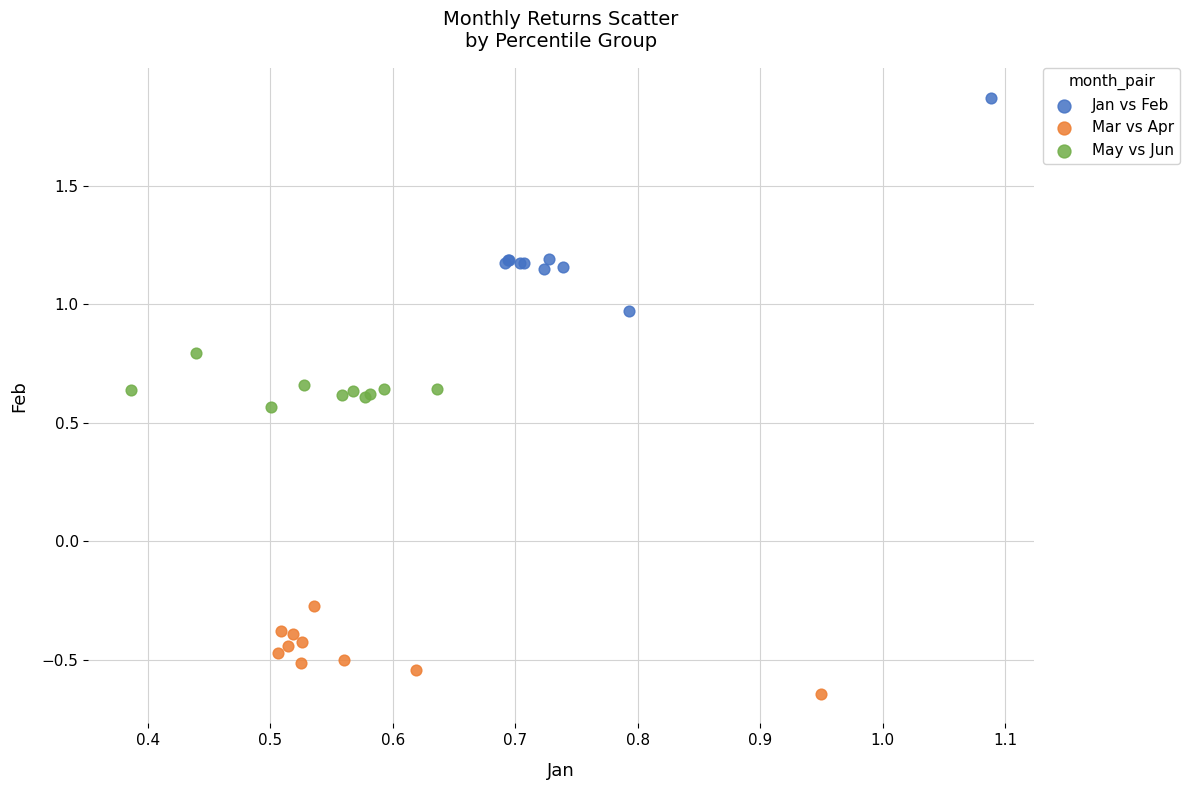

Which series has the largest Y range (max minus min)?

Jan vs Feb